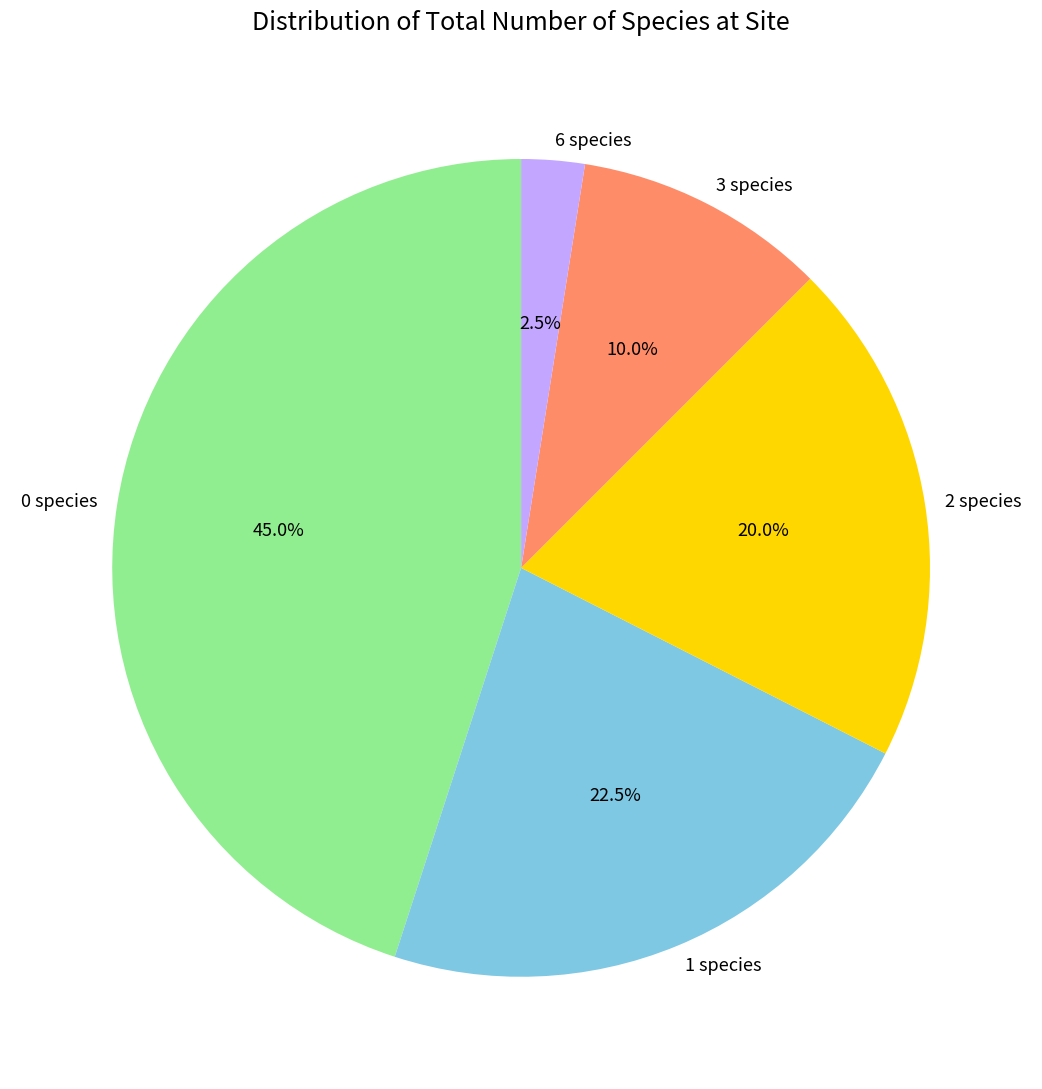

Which slice is the largest?

0 species